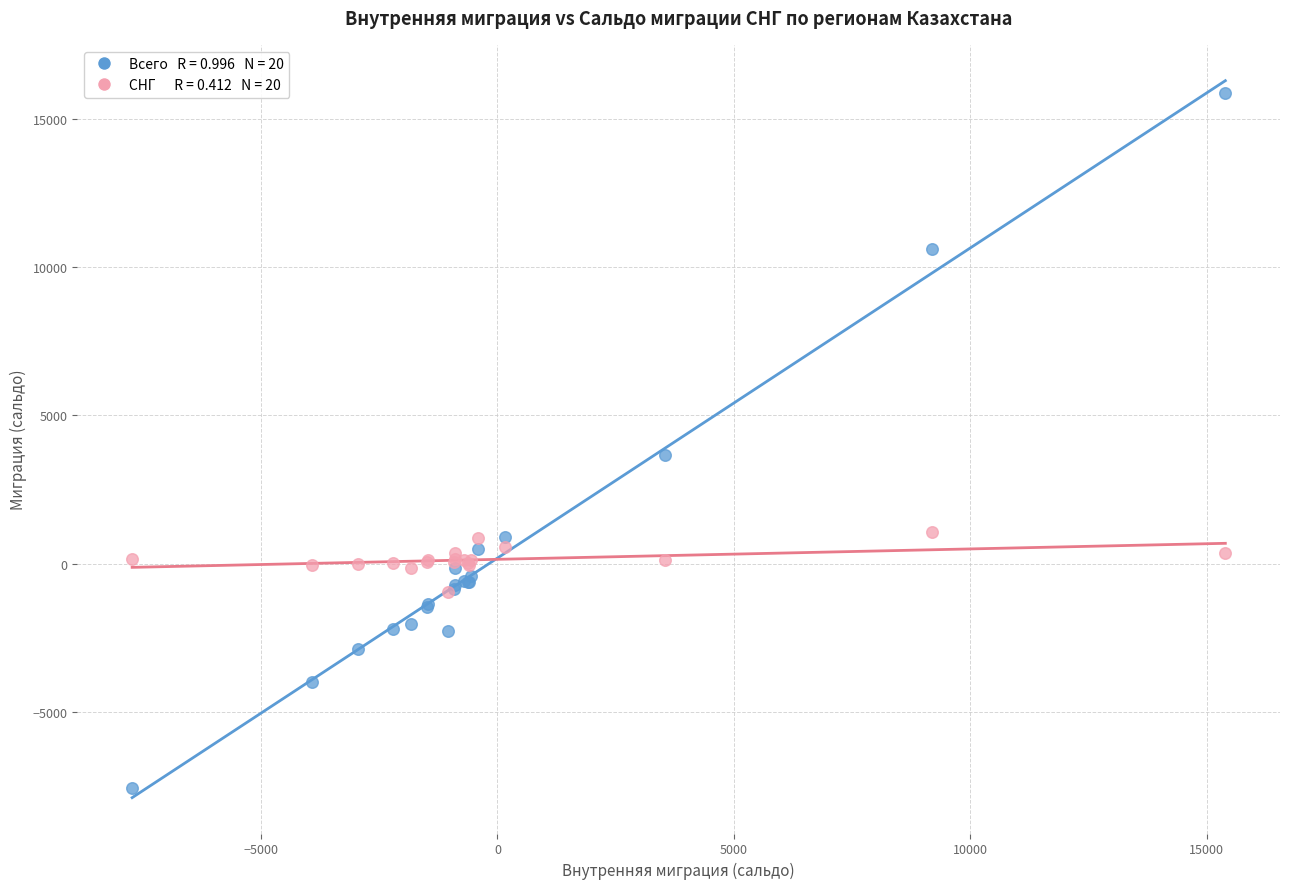

Across all series, what Y value is closest to 4153?

3659